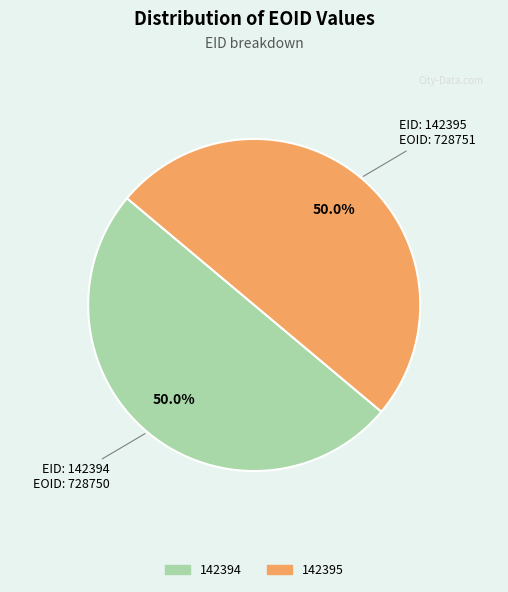

Is the sum of 142394 and 142395 greater than half?

Yes